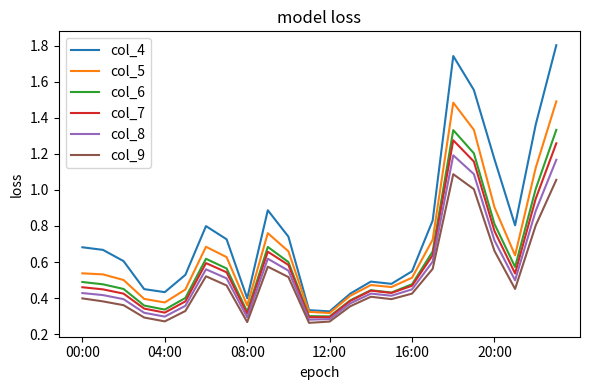

At how many categories does at least one series exceed 1?

5